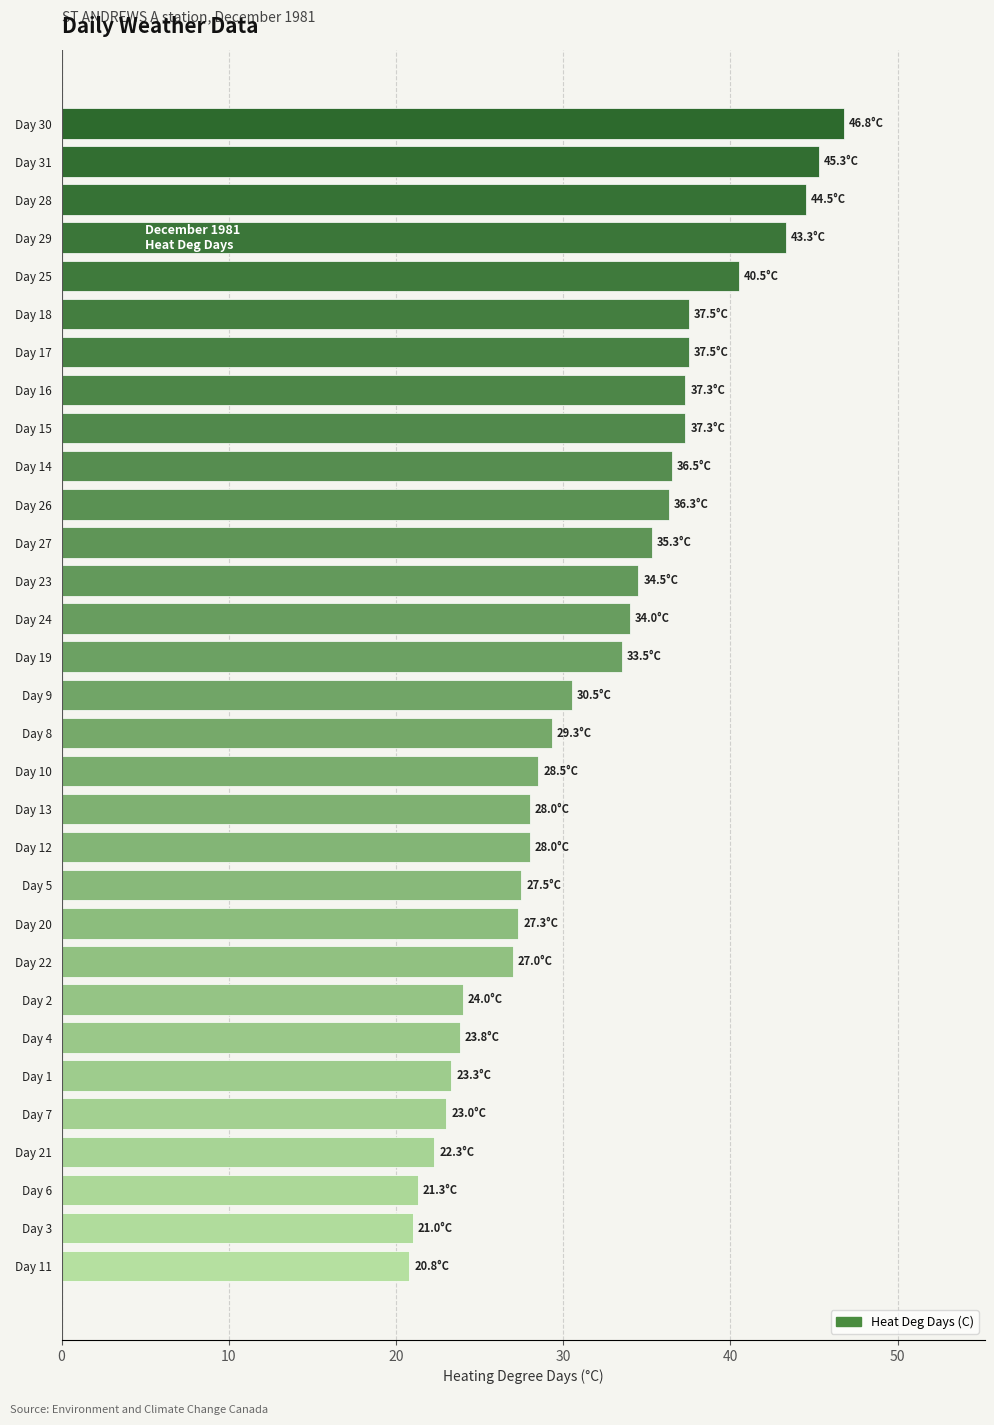

What is the smallest value displayed?

20.8